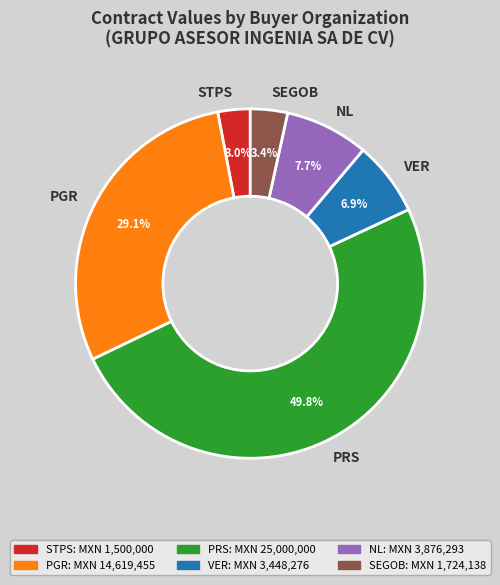

Combined, what portion of the pie is STPS and PGR?

32.1%